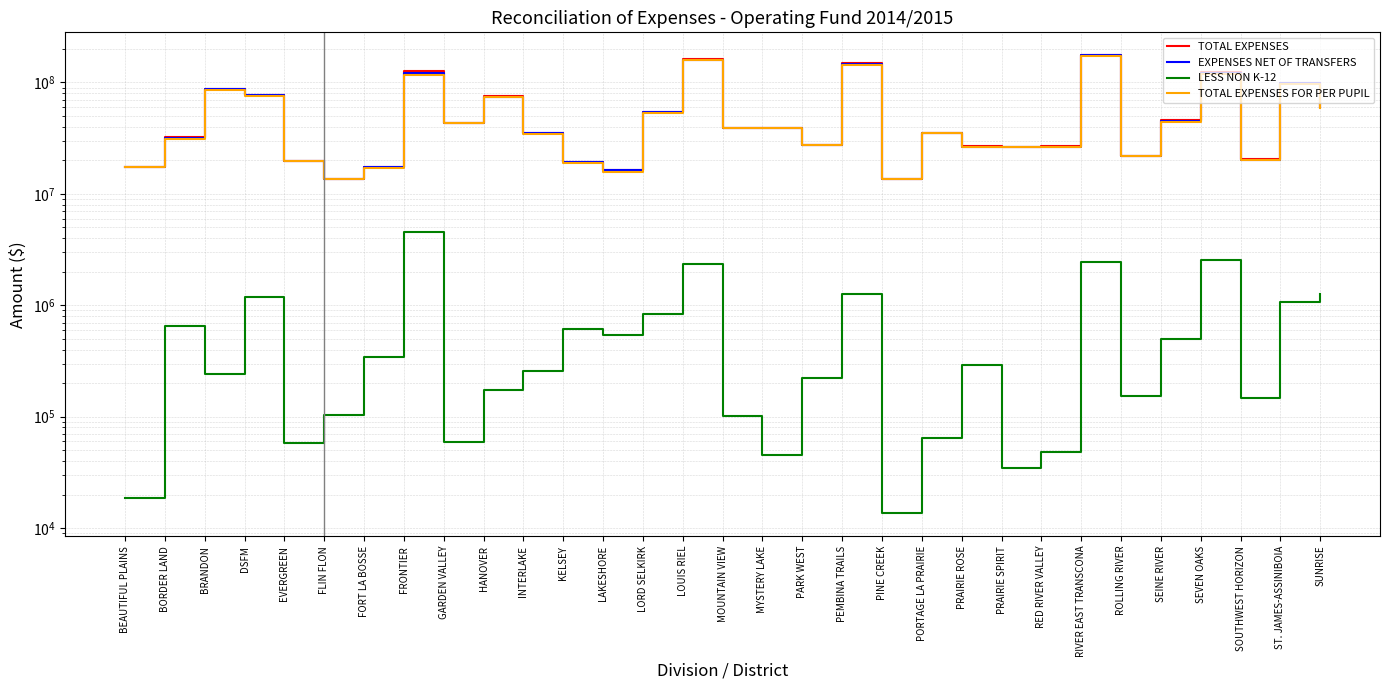

True or false: TOTAL EXPENSES and EXPENSES NET OF TRANSFERS intersect in this chart.

False